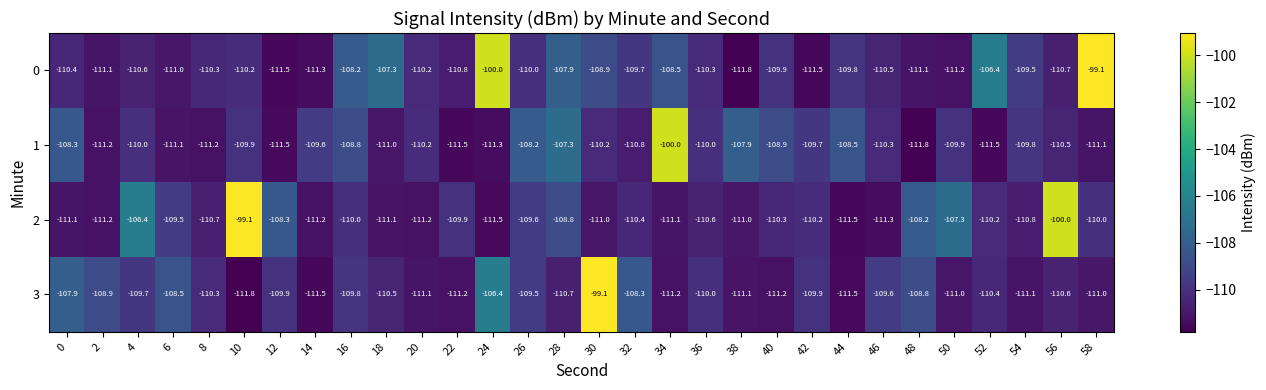

Is the value of 3 at 38 greater than the value of 2 at 20?

Yes